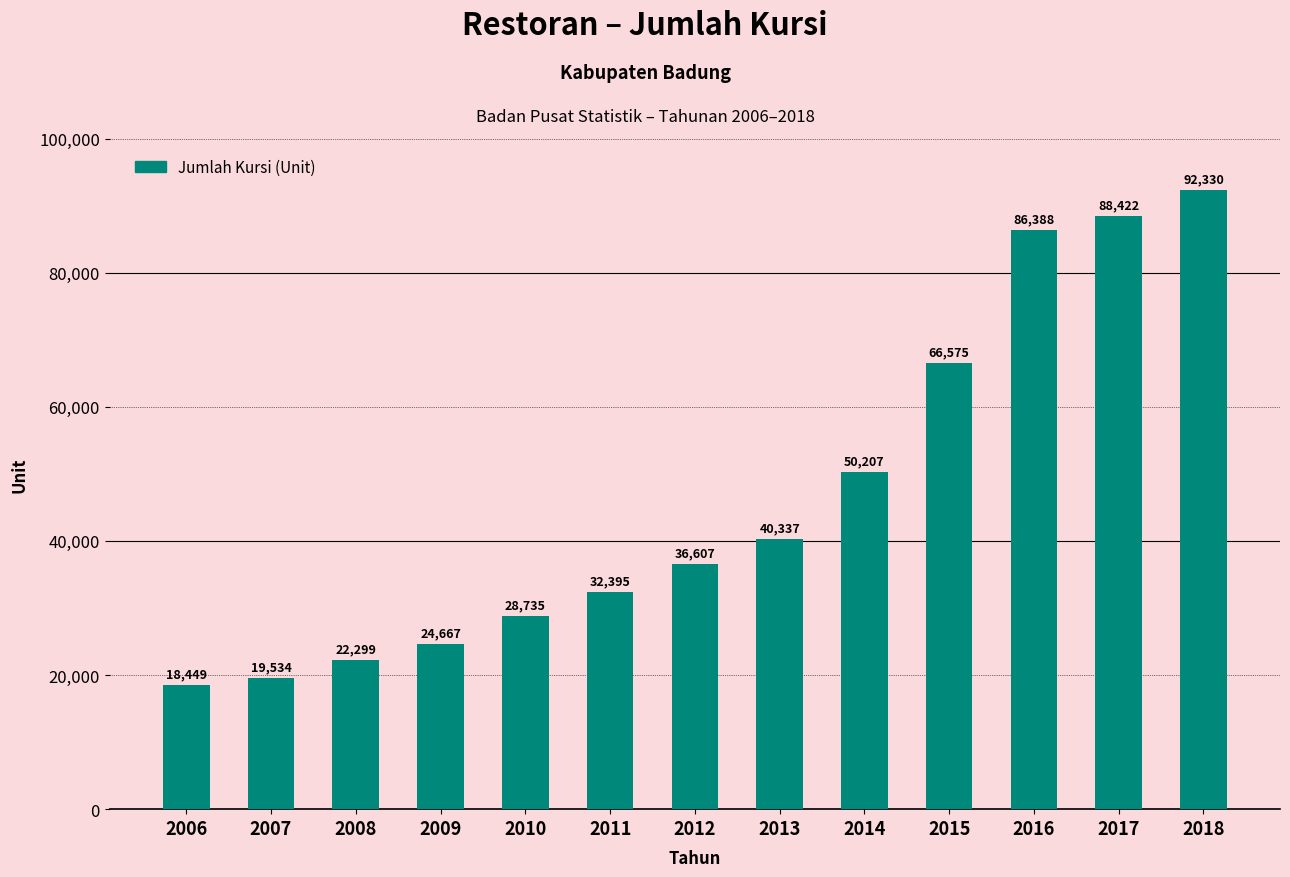

List the labels in order of value, largest first.

2018, 2017, 2016, 2015, 2014, 2013, 2012, 2011, 2010, 2009, 2008, 2007, 2006